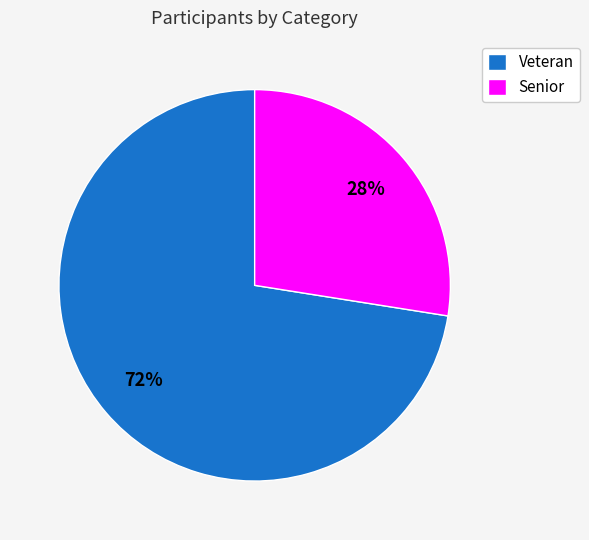

What is the majority slice?

Veteran